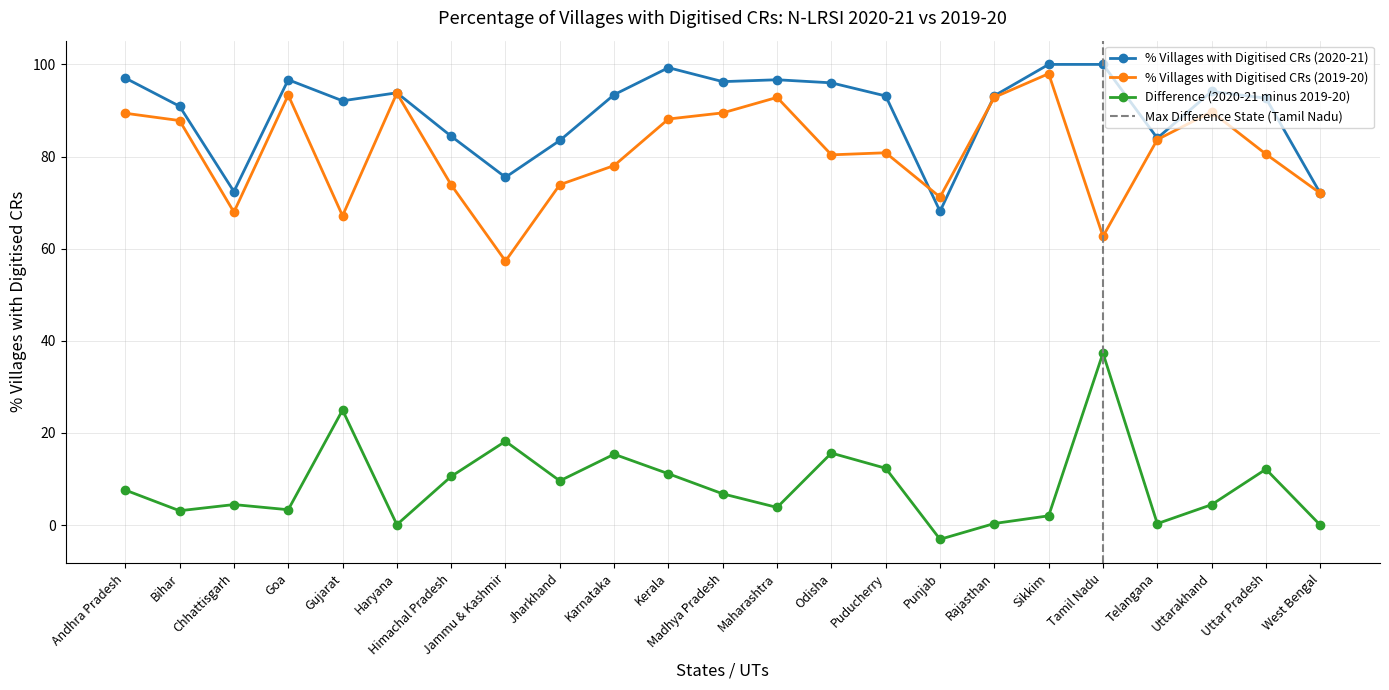

What is the value of the % Villages with Digitised CRs (2019-20) point at the 13th from the left?

92.8